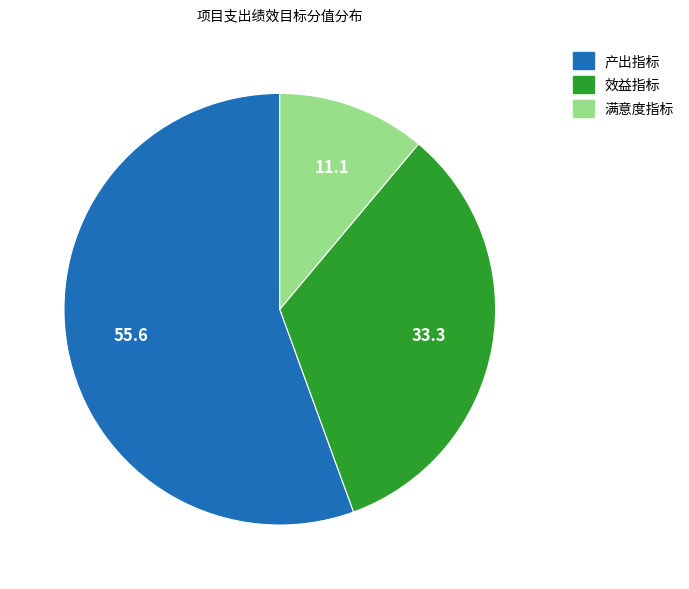

Does any single category account for the majority?

Yes